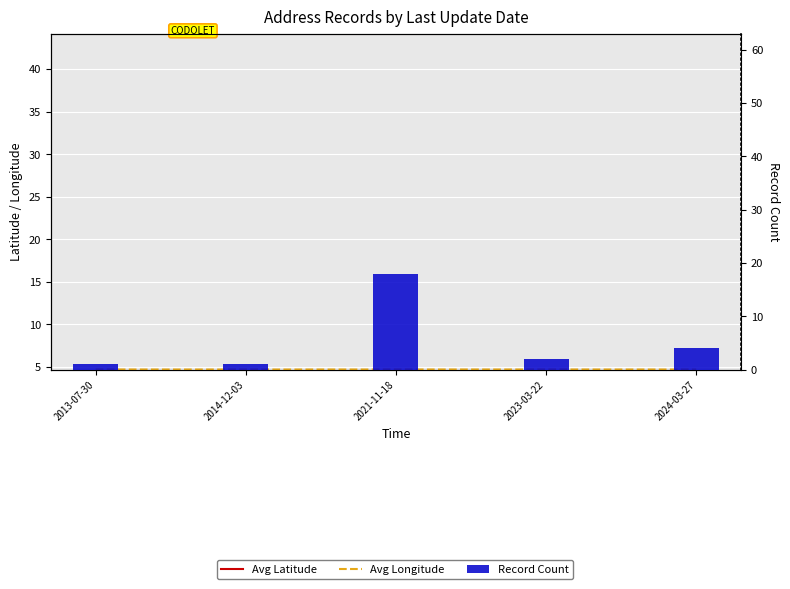

What position from the right is 2013-07-30?

5